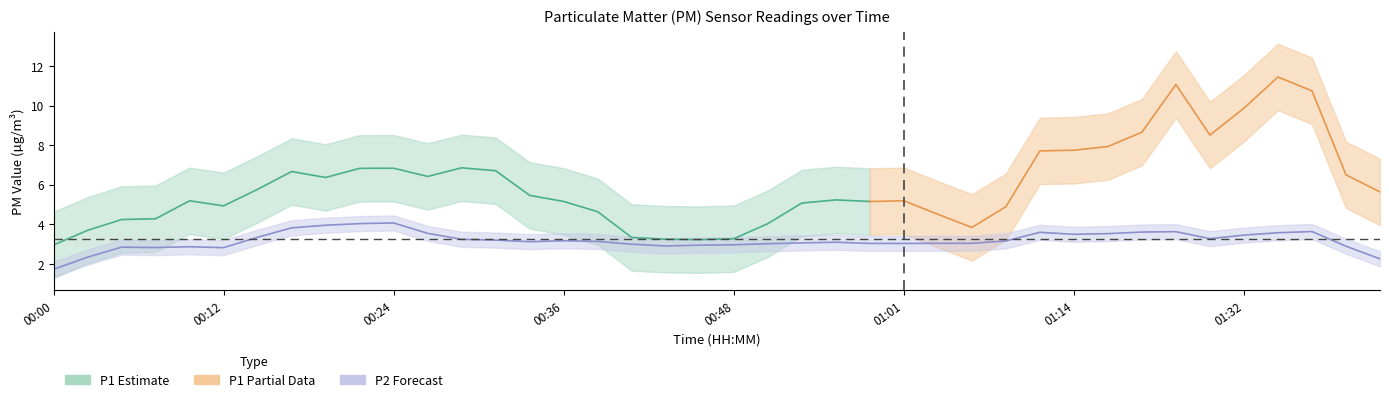

Is this an area chart (filled region under the line)?

No